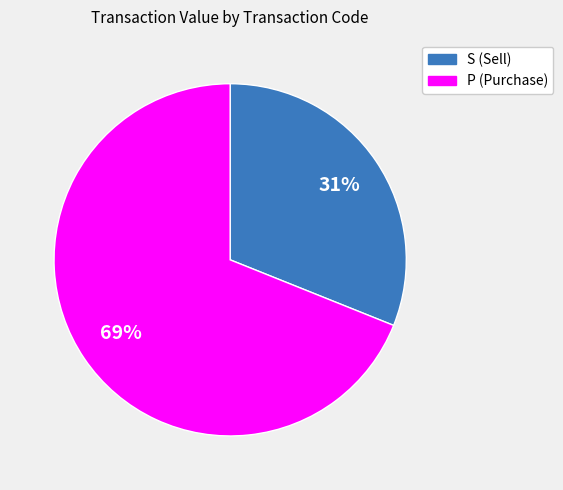

Combined, do P and S account for over 50%?

Yes